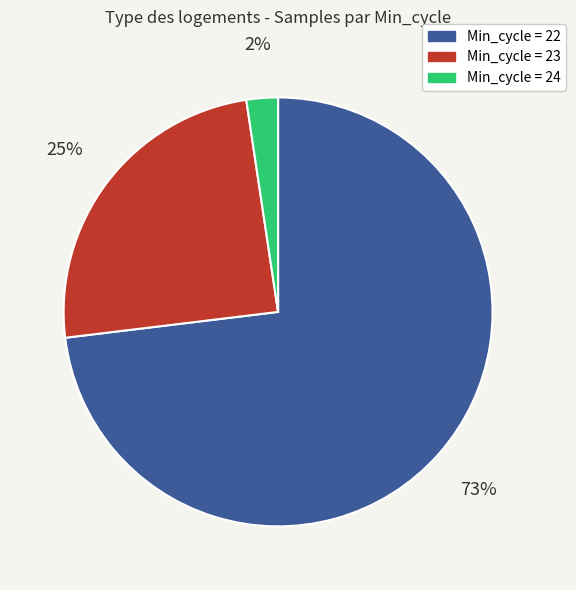

How many slices are in this pie chart?

3